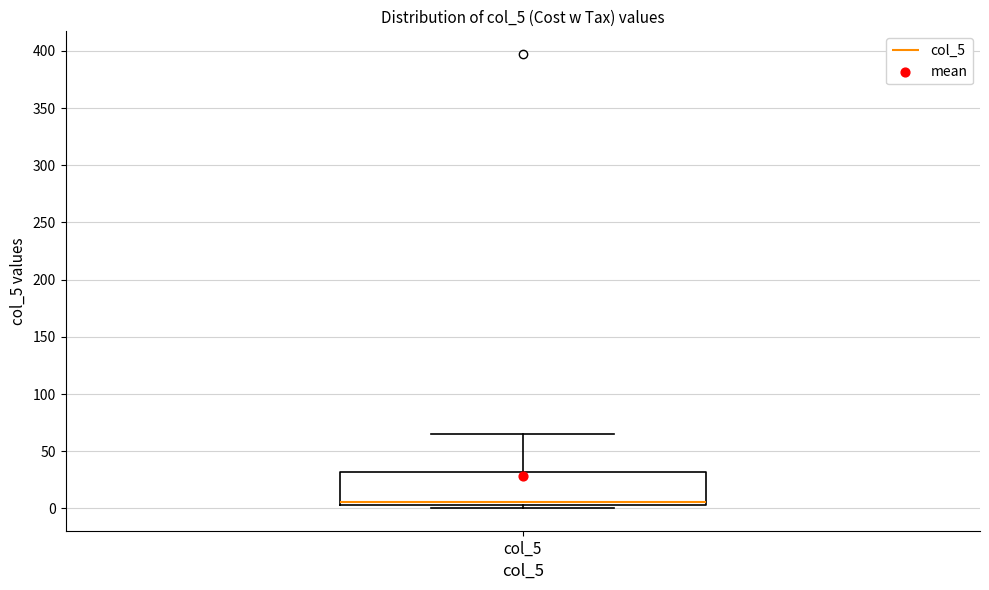

Read this box plot against the y-axis: the position of the median line, the range covered by the box, and the ends of both whiskers. The values are not printed on the chart, so give them approximately, as read against the axis.

median 5 (just above the box's lower edge), box 5 to 30, whiskers 0 to 65